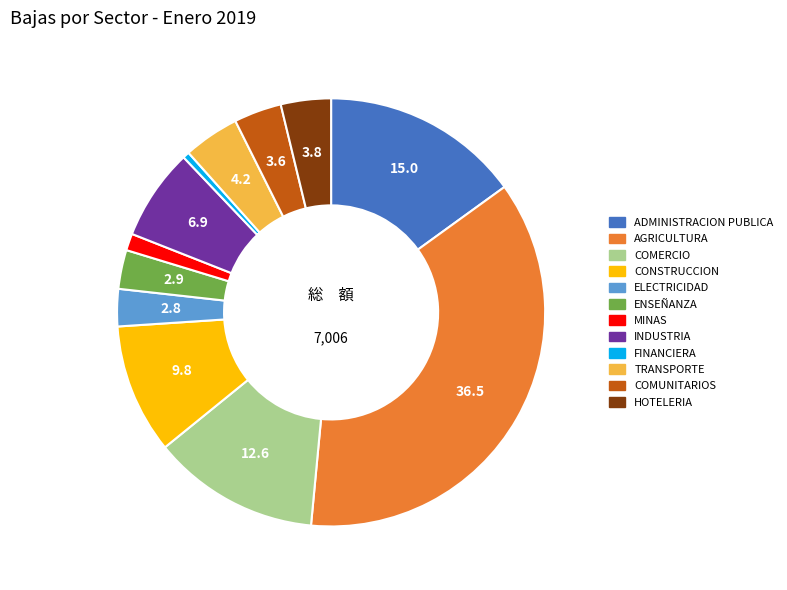

Is the sum of ENSEÑANZA and ADMINISTRACION PUBLICA greater than half?

No